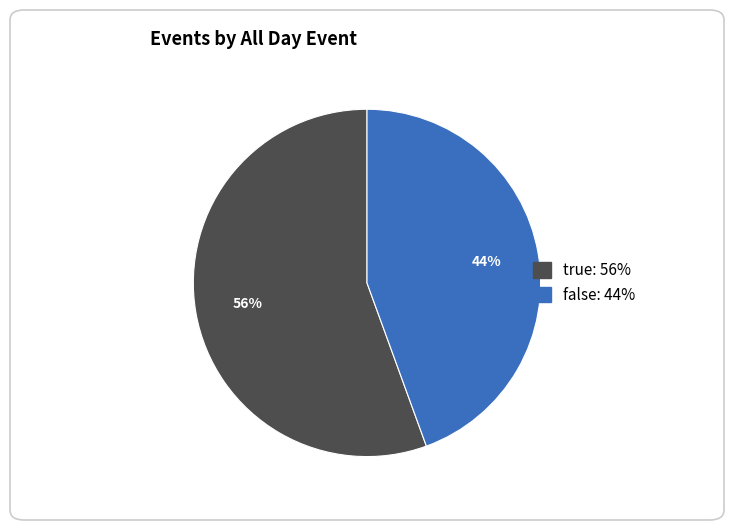

How many slices are in this pie chart?

2